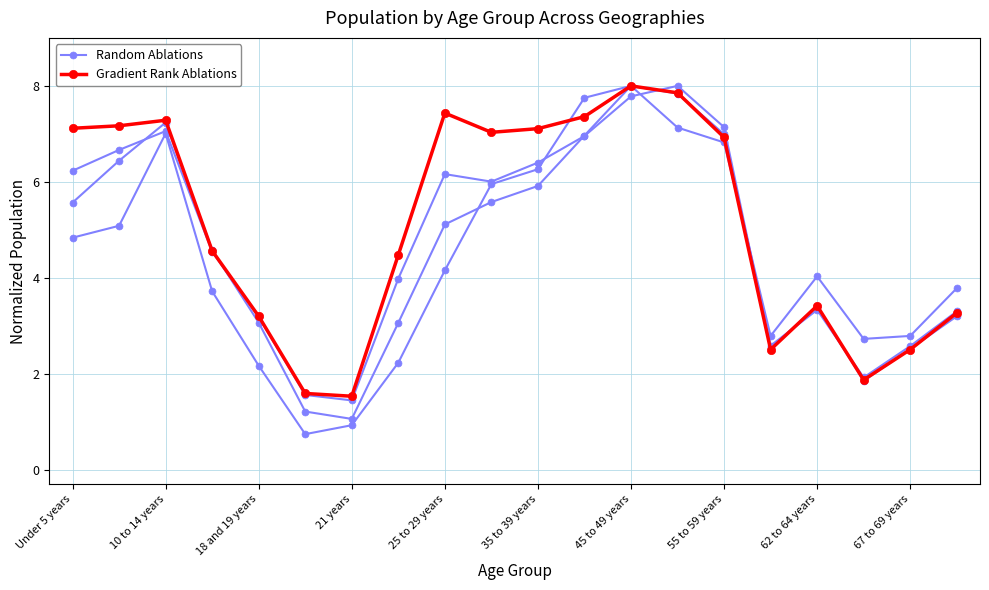

The value of Gradient Rank Ablations at 55 to 59 years is 7.1. True or false?

False